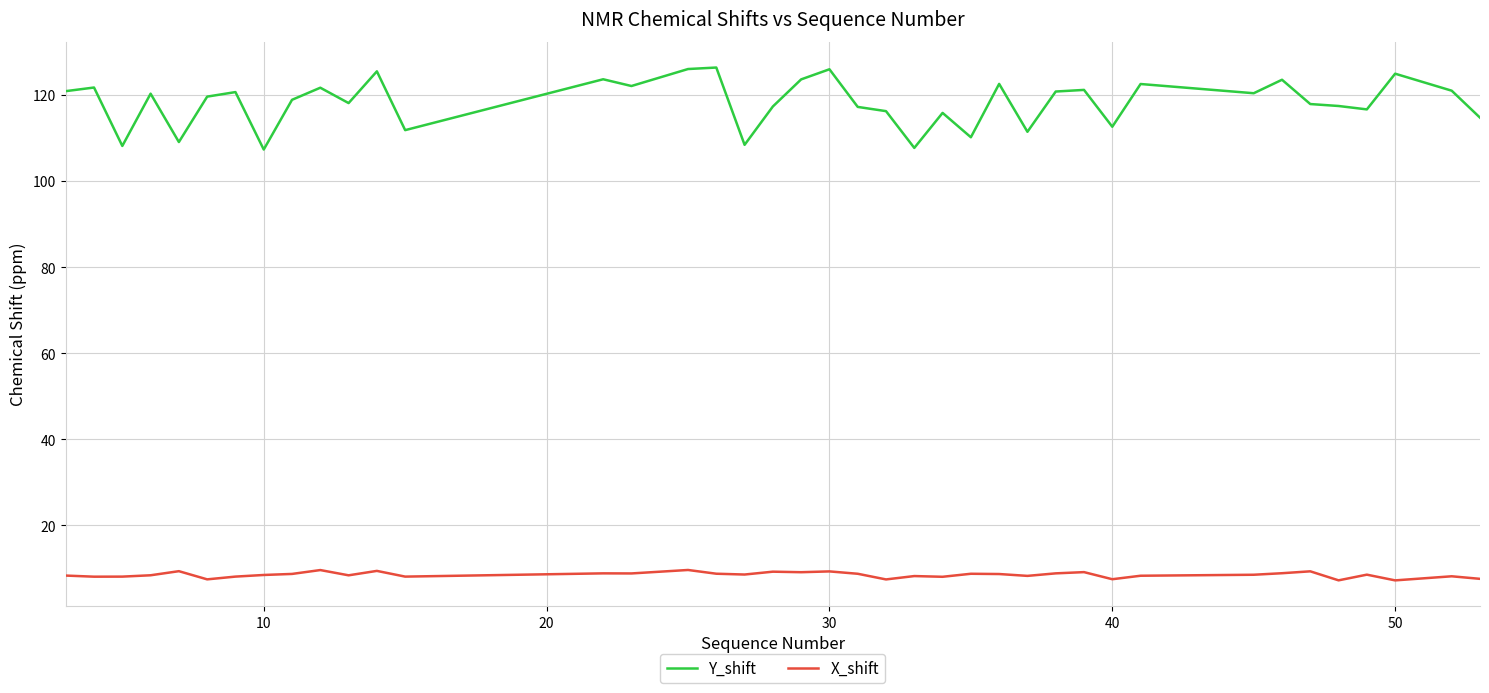

What is the smallest value displayed?

7.2